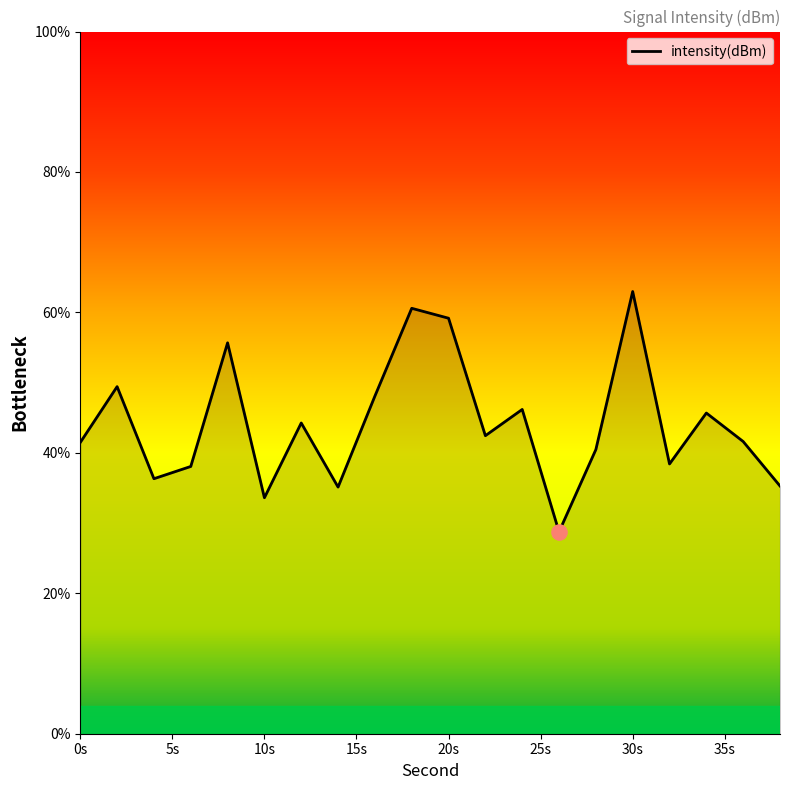

What is the maximum value shown in the chart?

63.0